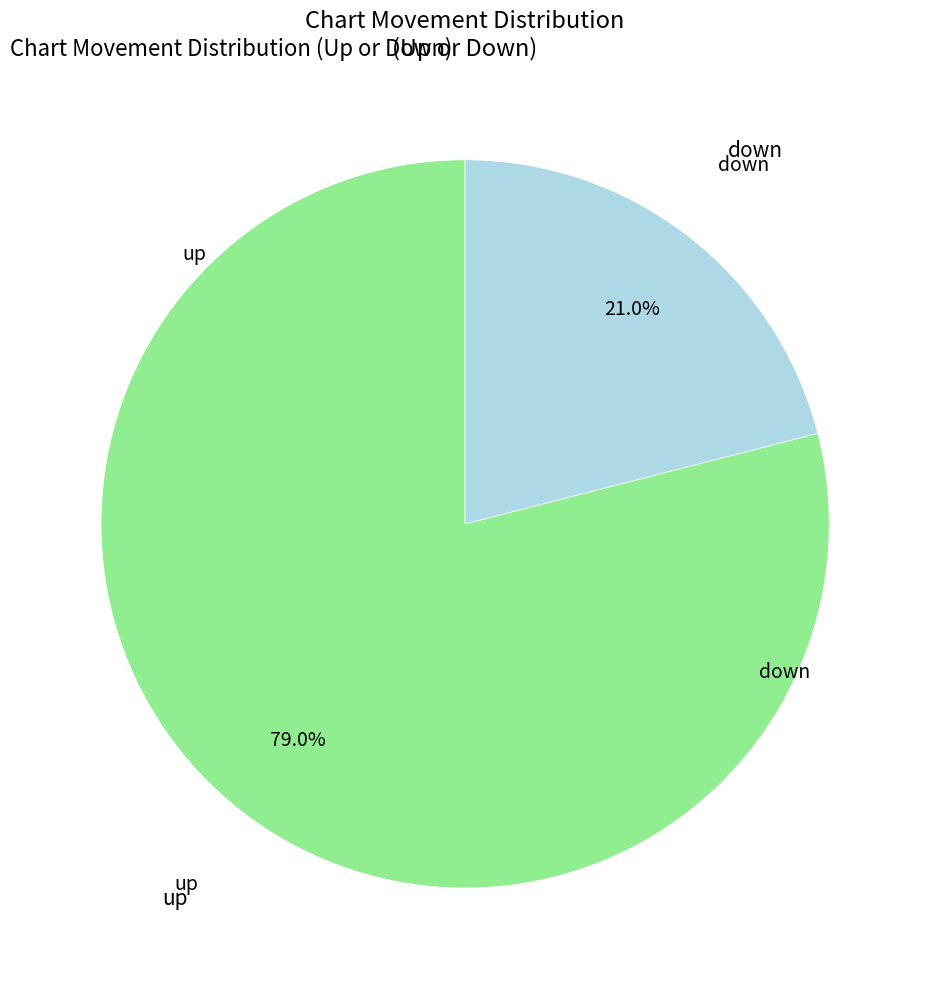

Is there a majority slice in this chart?

Yes